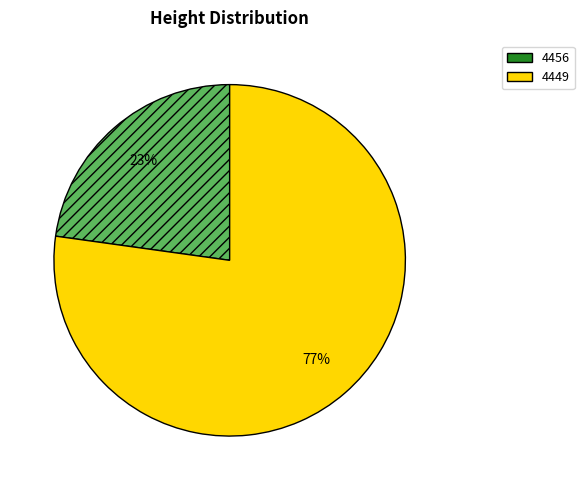

Is it true that 4449 is 68% of the pie?

False